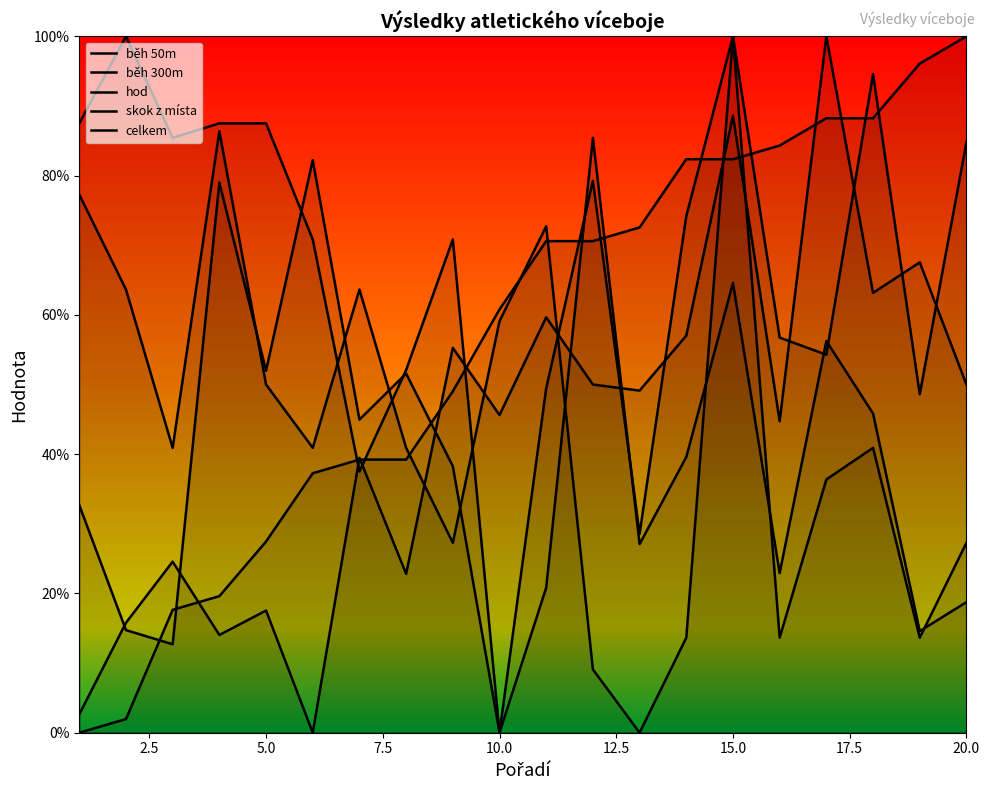

Rank the series at 20.0 from highest to lowest value.

skok z místa, běh 50m, celkem, běh 300m, hod